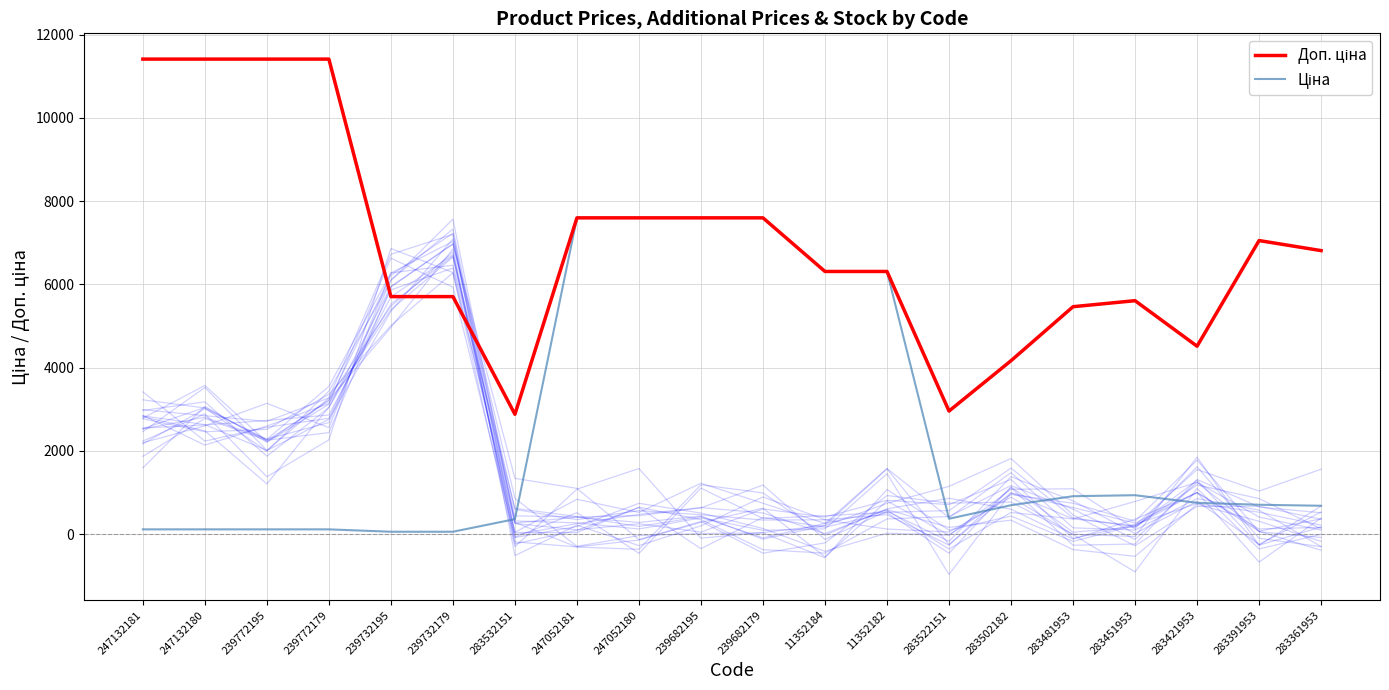

What is the label of the 20th point from the left?

283361953